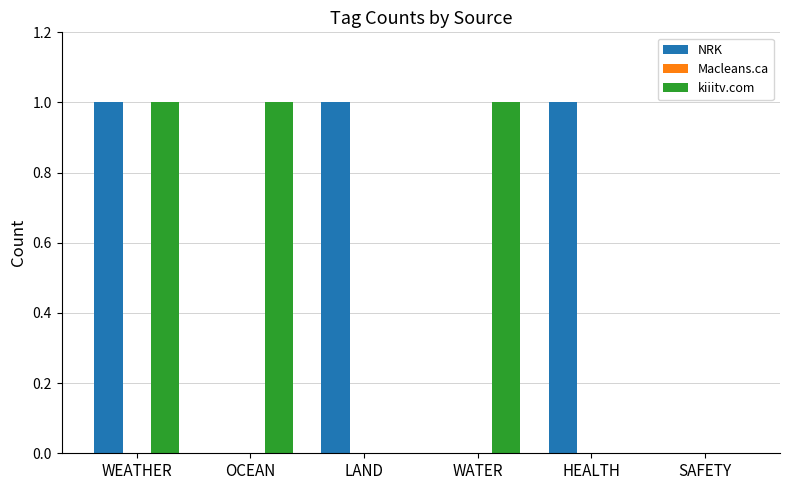

Reading left to right, transcribe all the data shown in this chart.

NRK: WEATHER=1	OCEAN=0	LAND=1	WATER=0	HEALTH=1	SAFETY=0
kiiitv.com: WEATHER=1	OCEAN=1	LAND=0	WATER=1	HEALTH=0	SAFETY=0